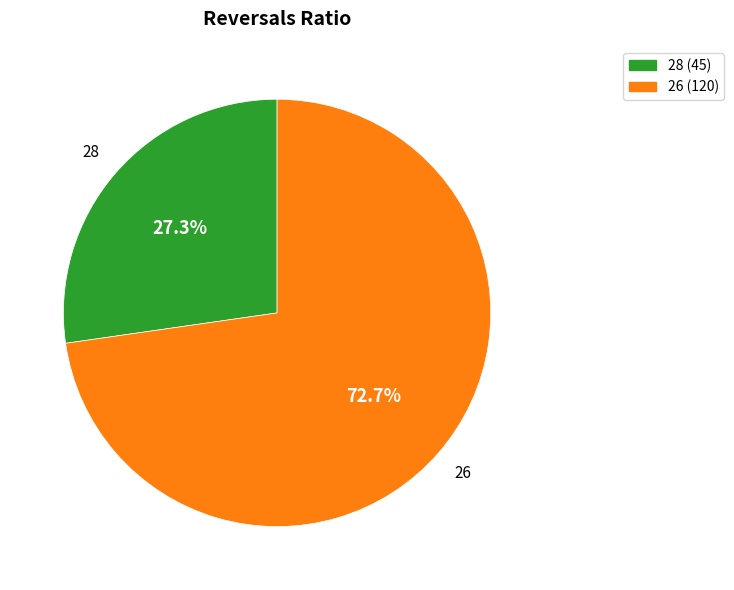

Is it true that 26 is 73% of the pie?

True